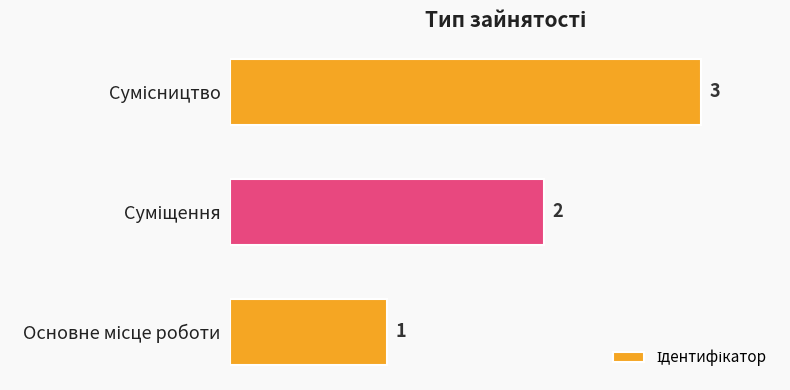

How many values are between 1 and 3?

3